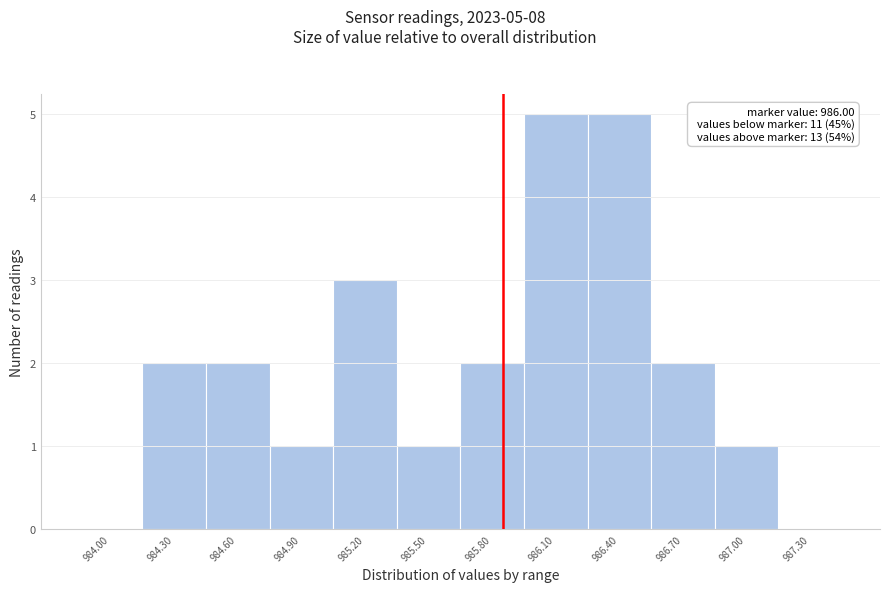

Reading left to right, extract all data points from this chart.

984.00=0	984.30=2	984.60=2	984.90=1	985.20=3	985.50=1	985.80=2	986.10=5	986.40=5	986.70=2	987.00=1	987.30=0